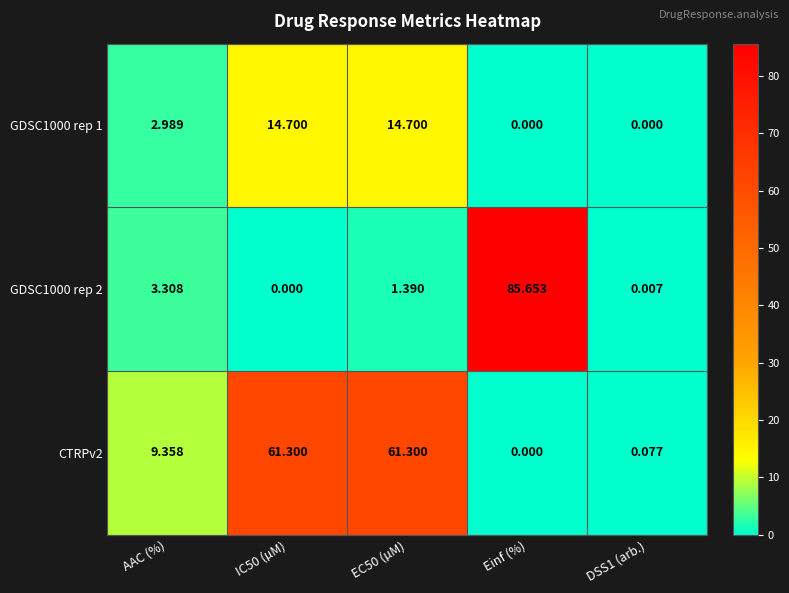

At which label does GDSC1000 rep 2 reach its peak?

Einf (%)